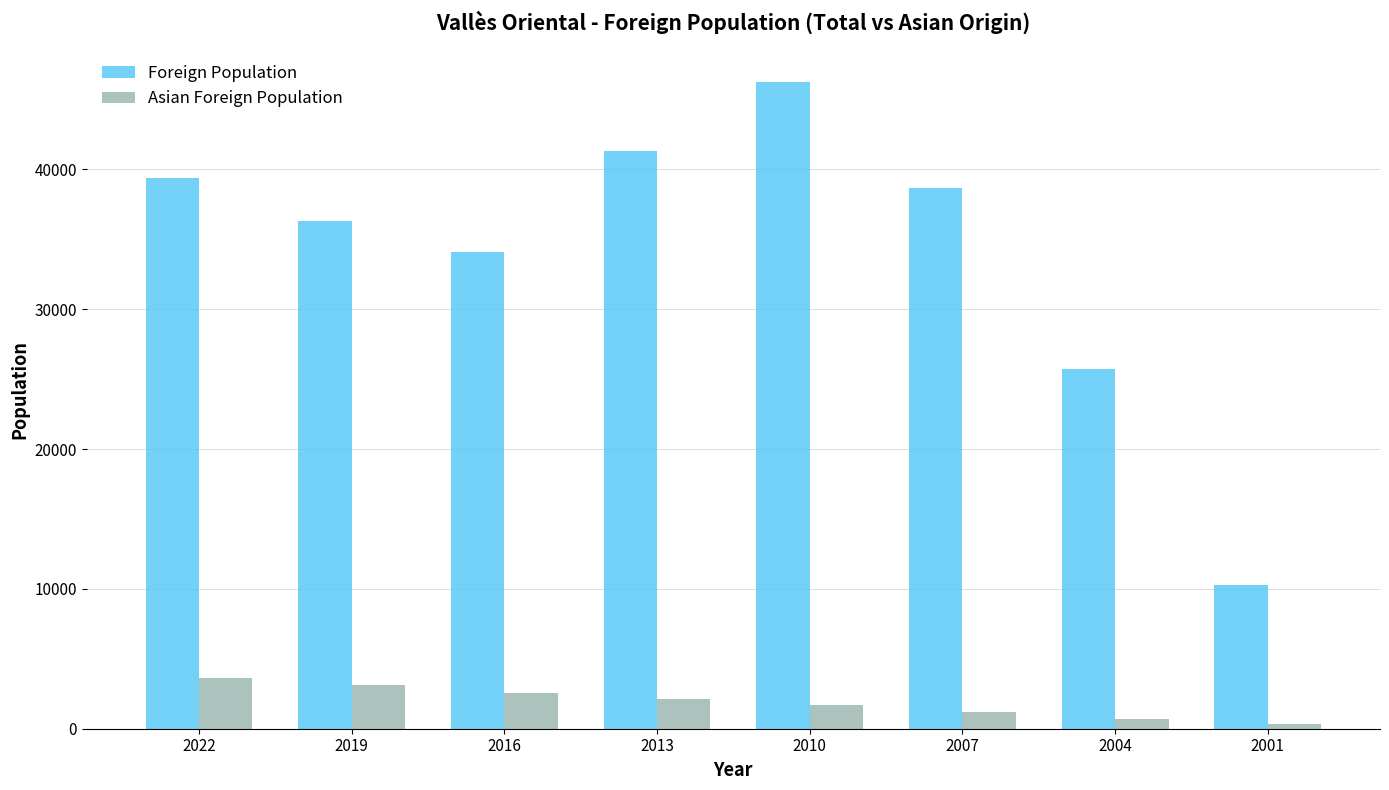

How many data points in Asian Foreign Population are less than 2157?

4